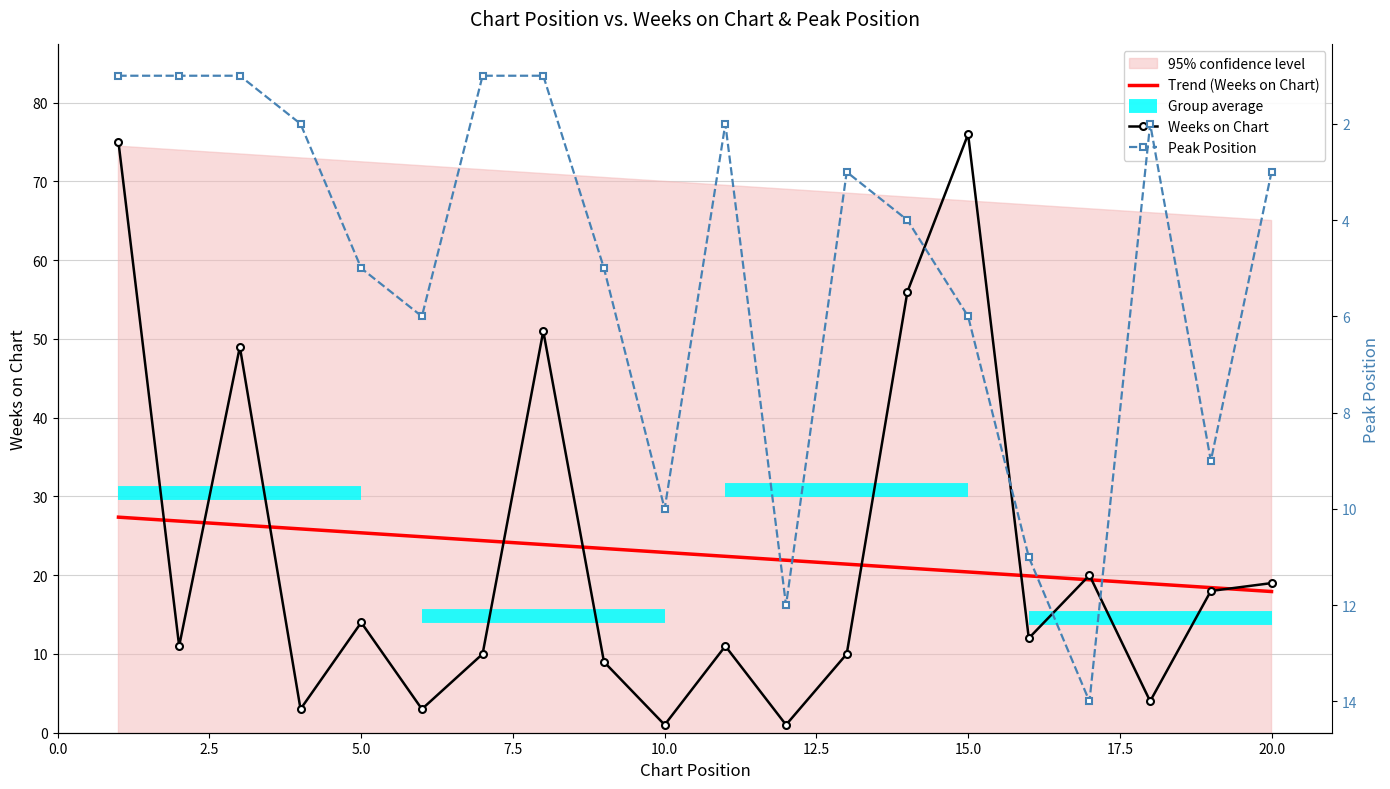

What is the minimum value for Trend (Weeks on Chart)?

17.9